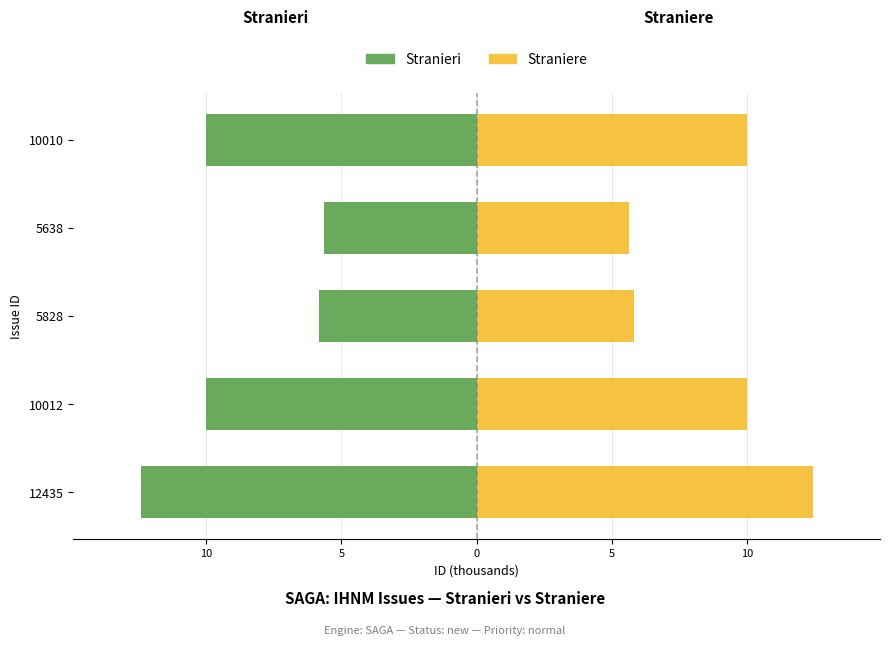

What is the spread (max minus min) of values at 5638?

11.3